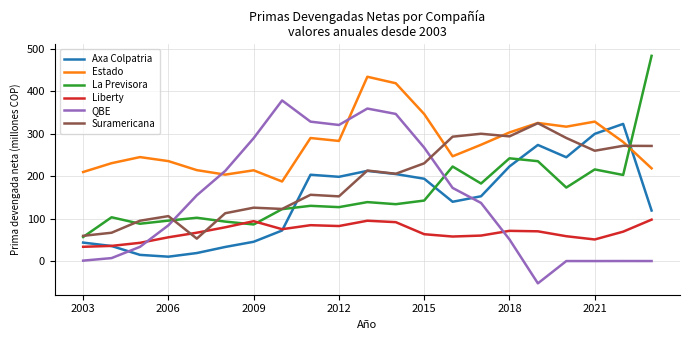

In La Previsora, how many points are lower than both neighbors (excluding endpoints)?

7